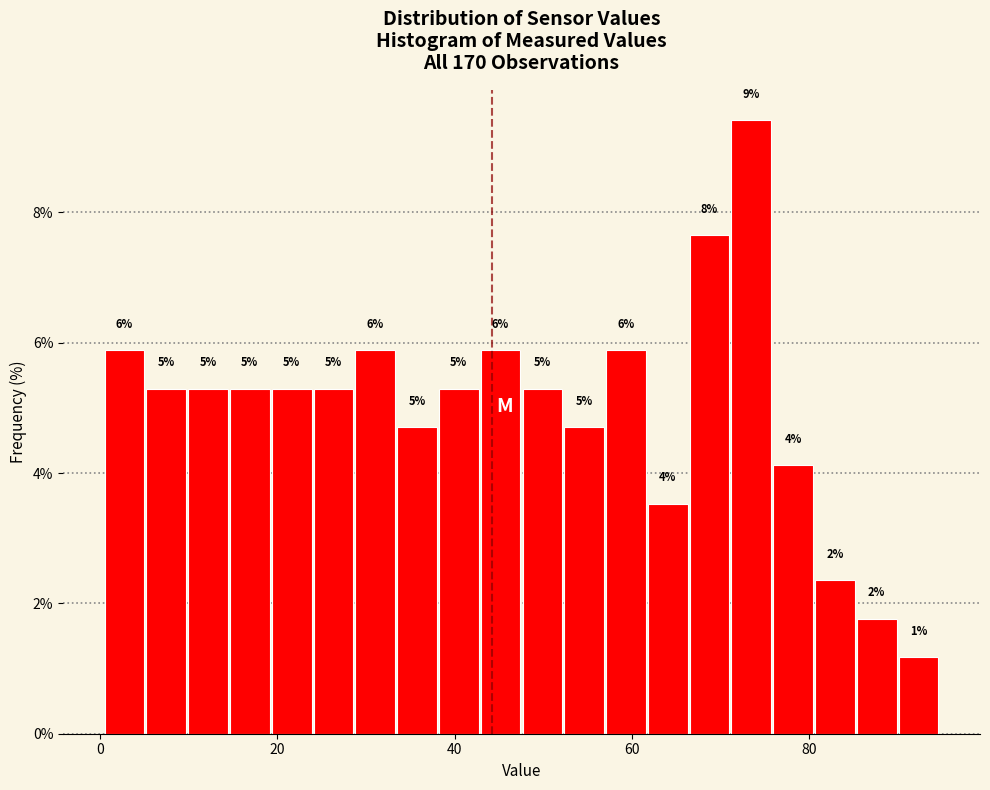

Read against the x-axis, roughly where is the centre of the tallest bar?

74